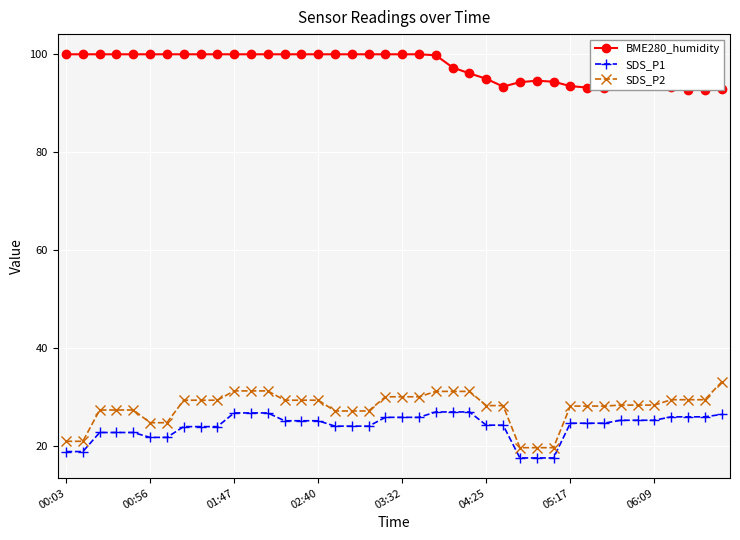

What is the difference between the second highest and second lowest values in the SDS_P2 series?

11.6